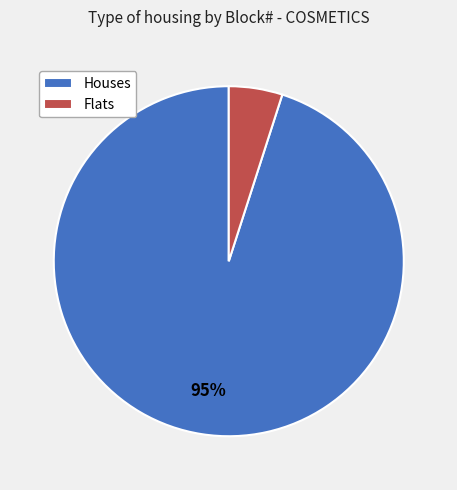

Is it true that Houses is 82% of the pie?

False